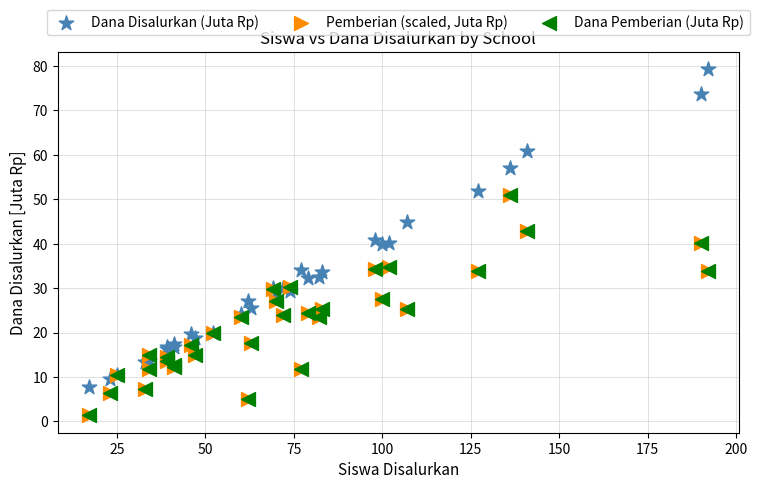

What are all the series names shown in the legend?

Dana Disalurkan (Juta Rp), Pemberian (scaled, Juta Rp), Dana Pemberian (Juta Rp)